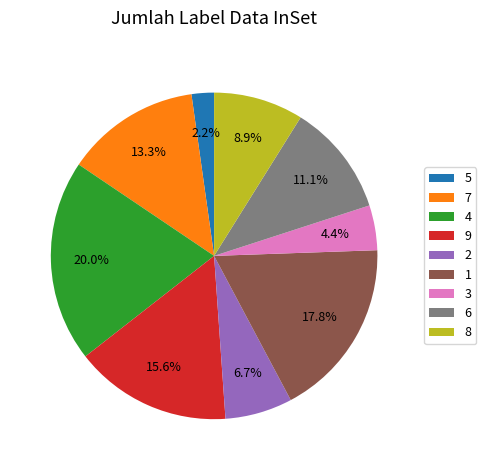

To the nearest percent, what percentage of the pie is 8?

9%